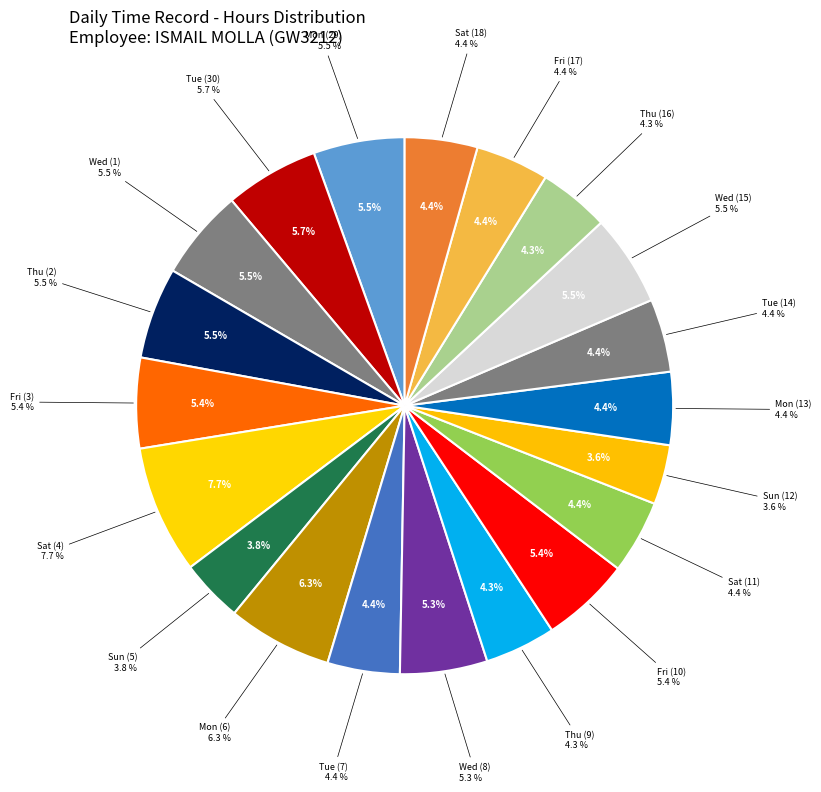

Between Fri (17) and Tue (30), which is larger?

Tue (30)